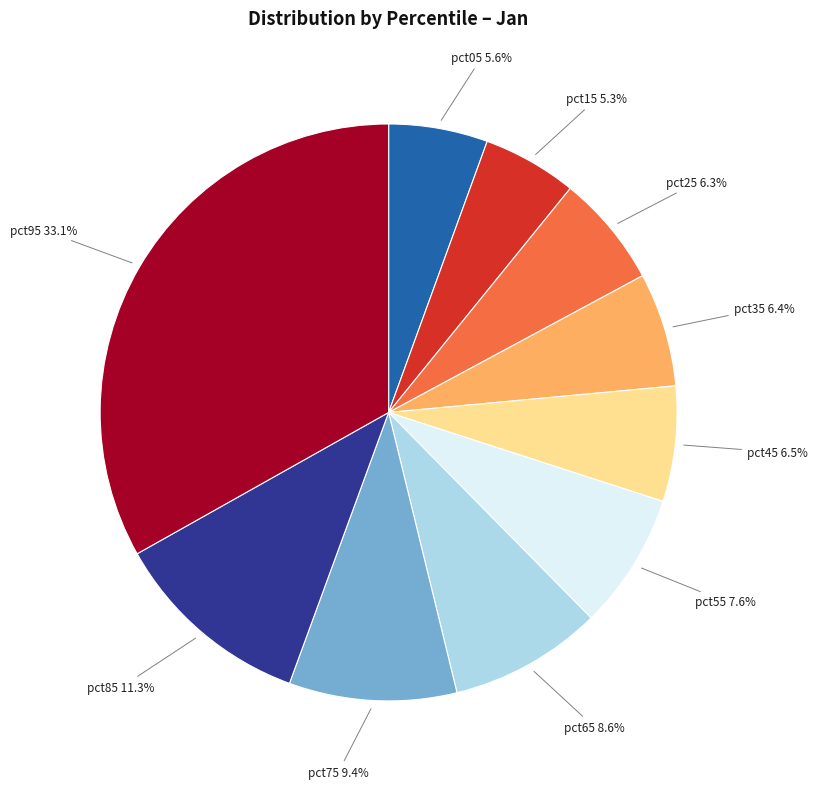

Does any single category account for the majority?

No